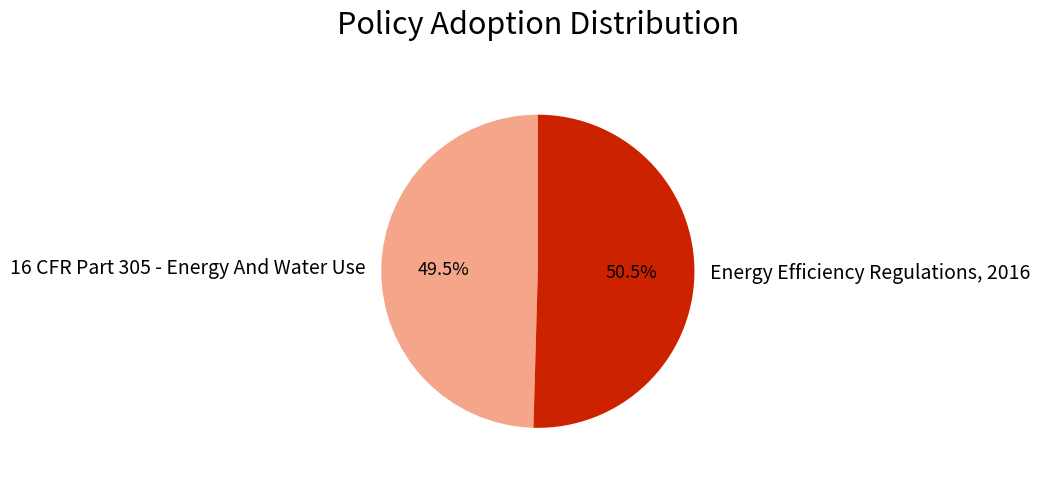

Is the sum of Energy Efficiency Regulations, 2016 and 16 CFR Part 305 - Energy And Water Use greater than half?

Yes